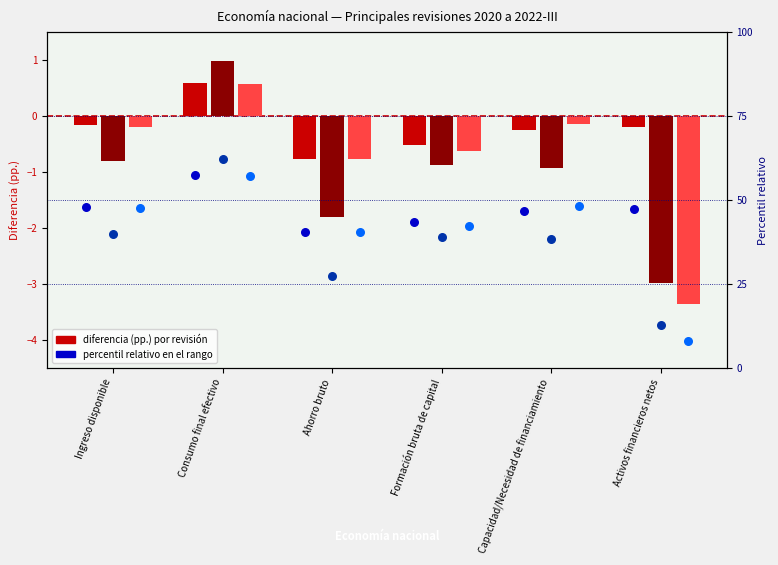

Which series reaches the maximum Y coordinate?

Diferencia 2021 (pp.)